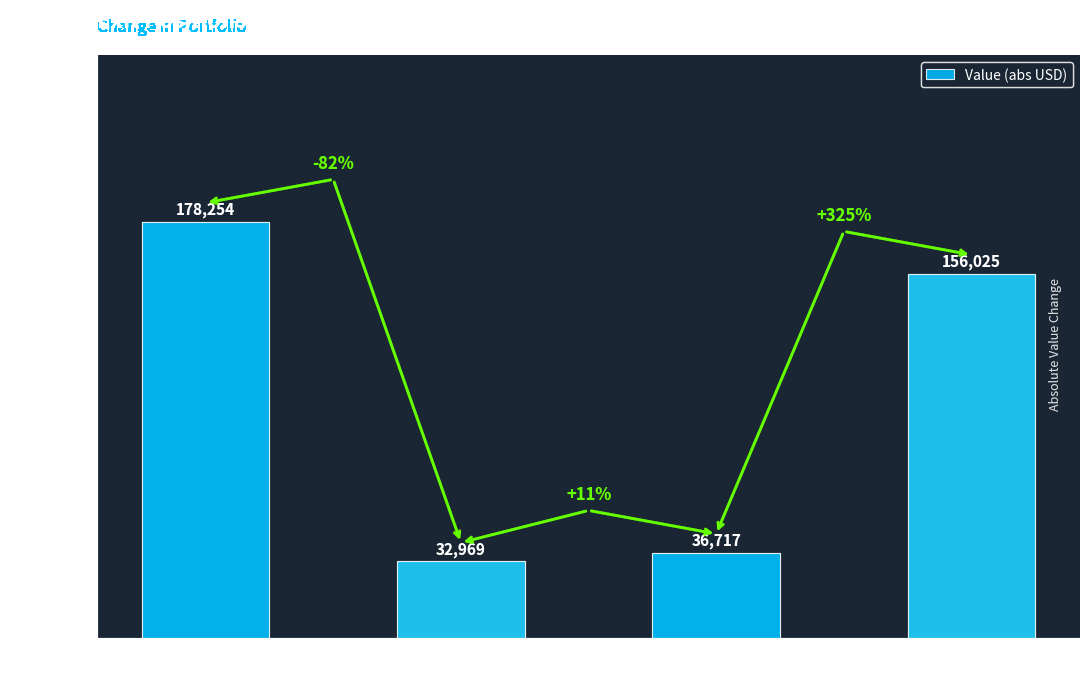

Are the bars horizontal?

No